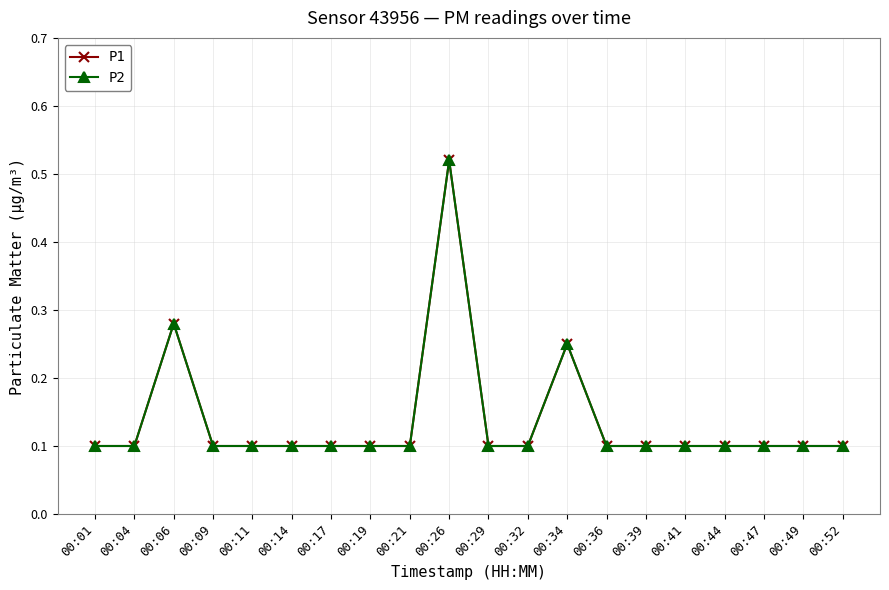

Is this an area chart (filled region under the line)?

No